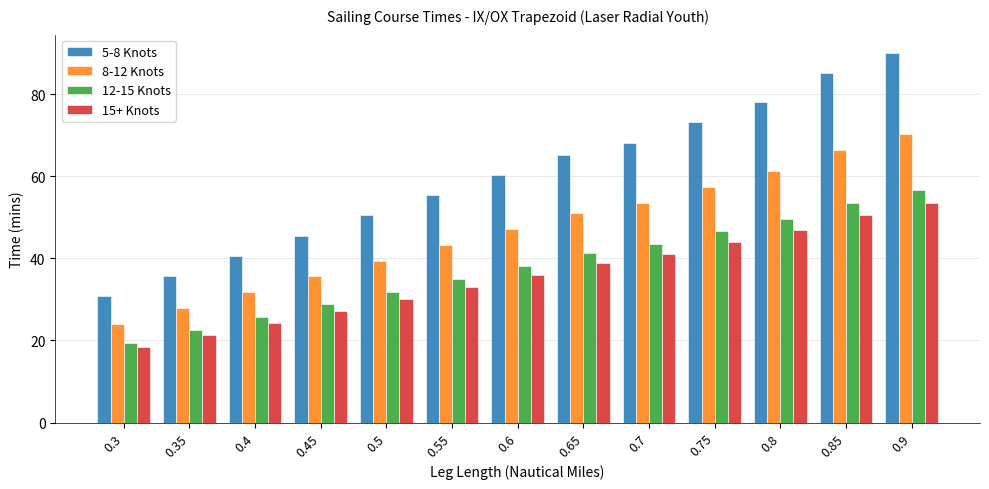

How many bars are there in total?

52